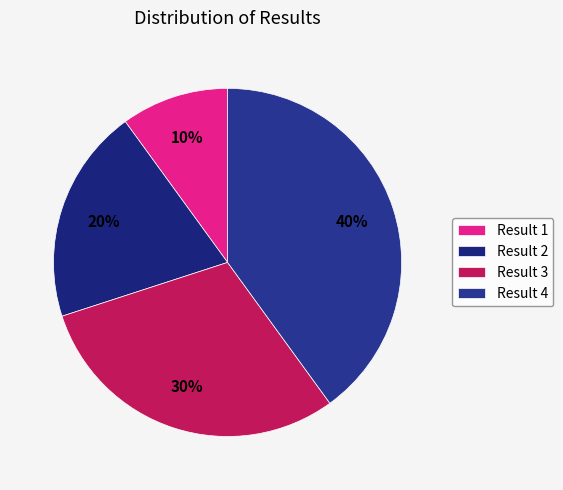

Which category has the smallest portion of the pie?

Result 1